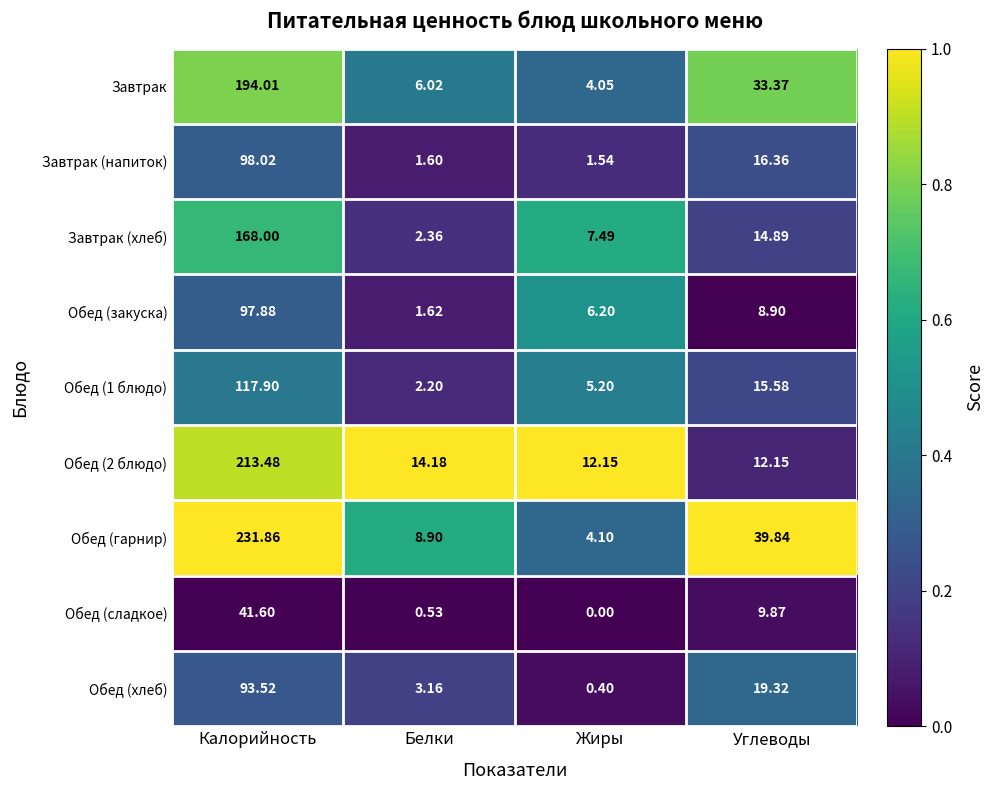

How many values in the Обед (1 блюдо) series are below 15?

2